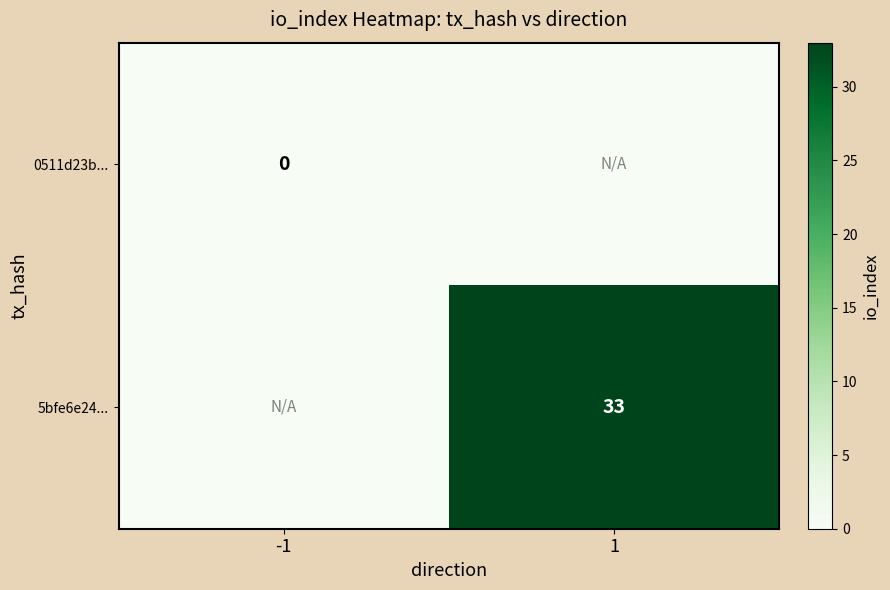

True or false: 5bfe6e24... has a value of 47 at 1.

False